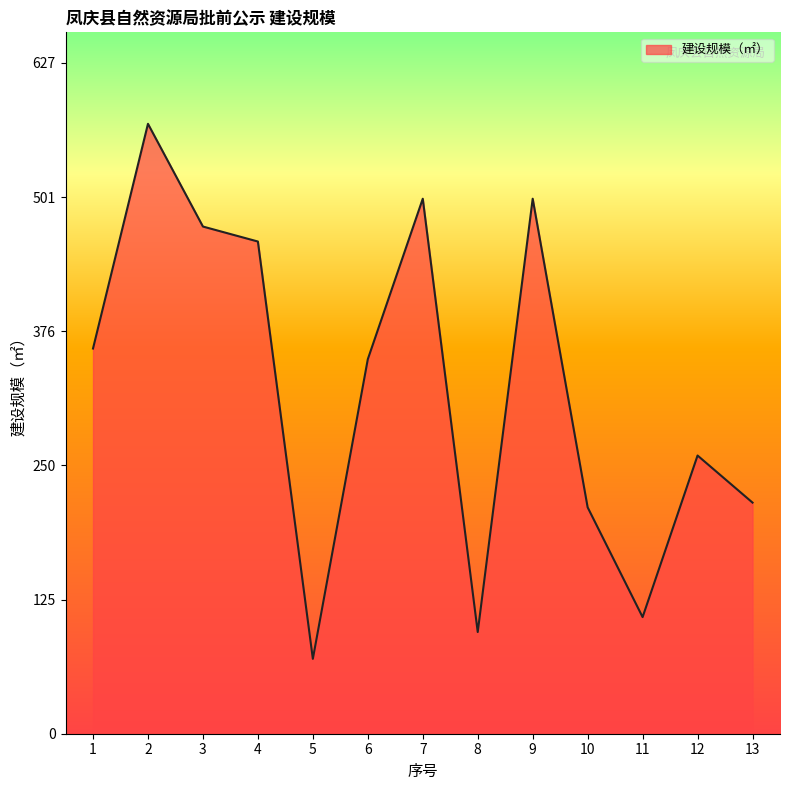

What is the maximum value shown in the chart?

570.0